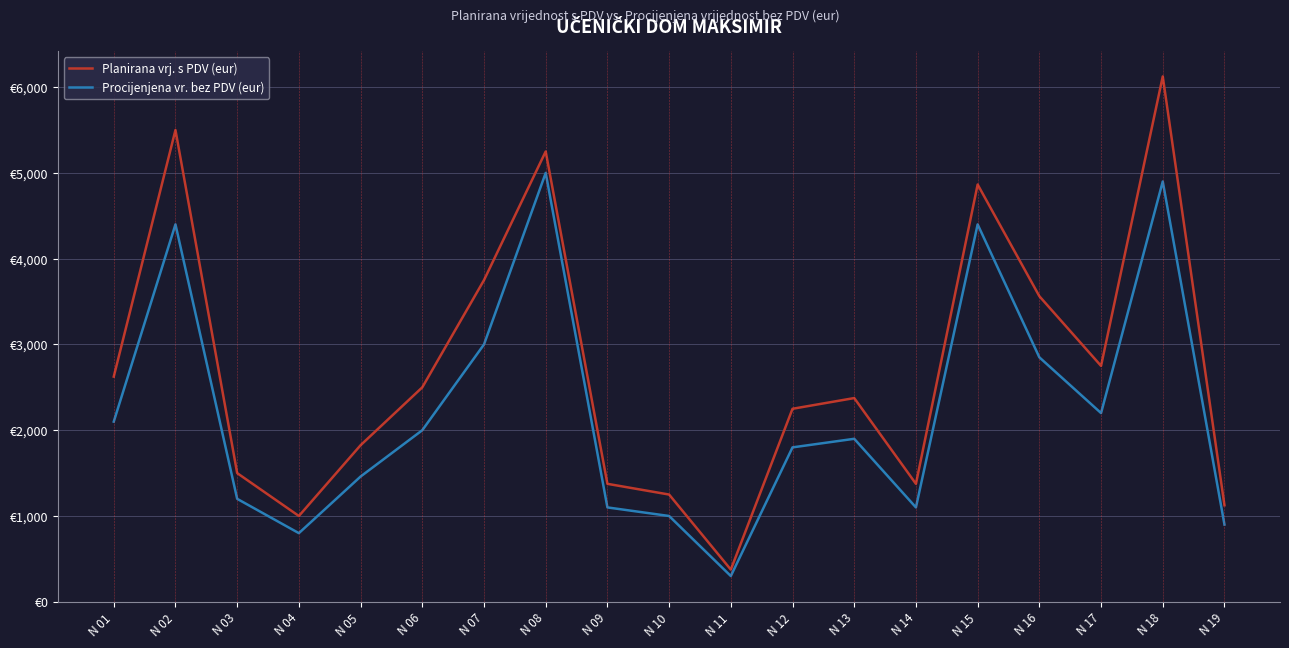

Is it true that Procijenjena vr. bez PDV (eur) equals 1100.0 at N 14?

True